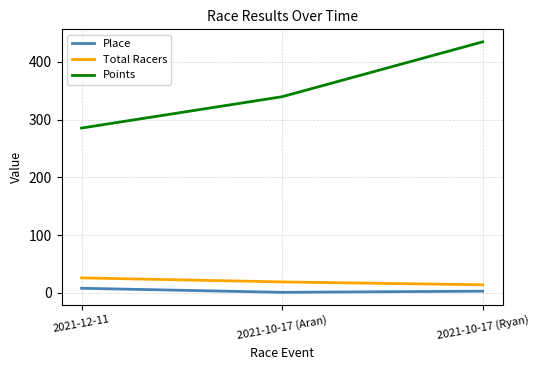

What is the sum of the Points values at 2021-10-17 (Ryan) and 2021-10-17 (Aran)?

774.1